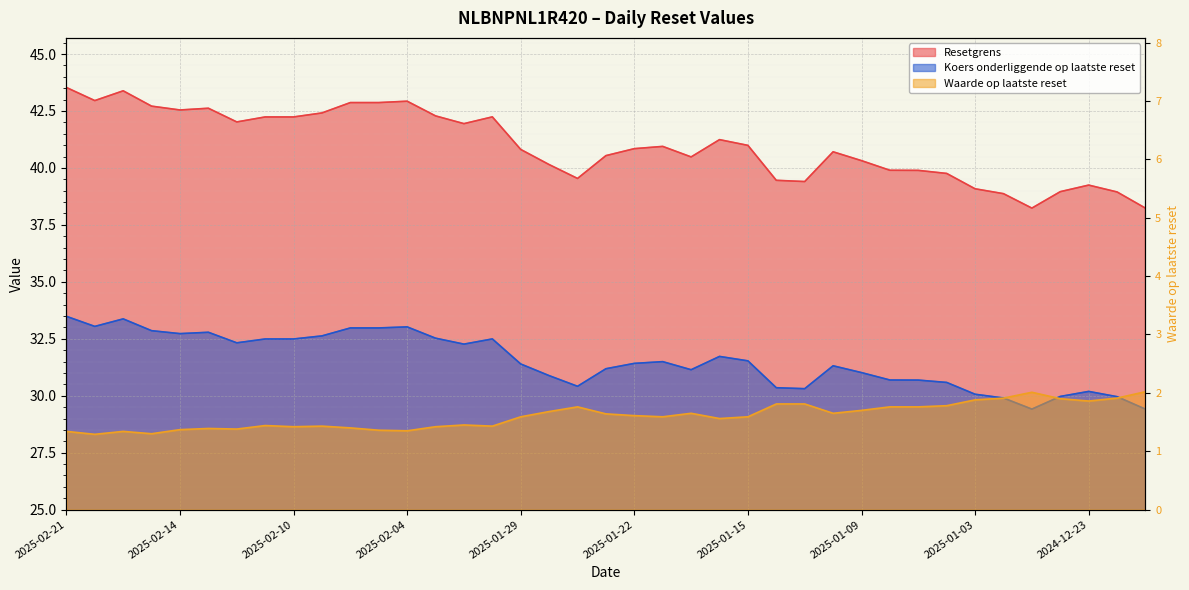

What is the label of the 9th point from the left?

2025-02-10